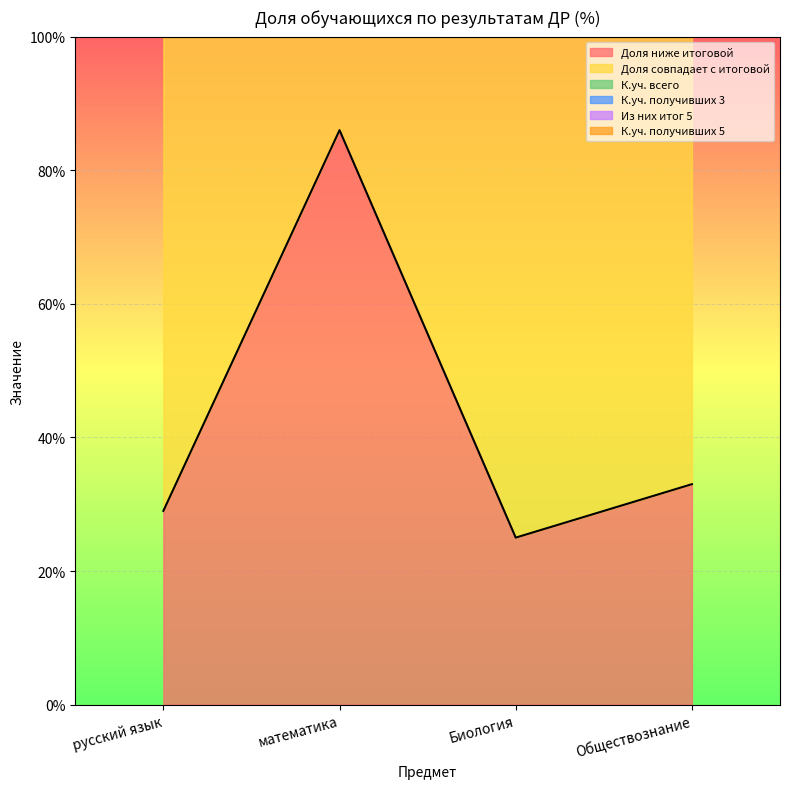

Is it true that Из них итог 5 equals 0 at Обществознание?

True